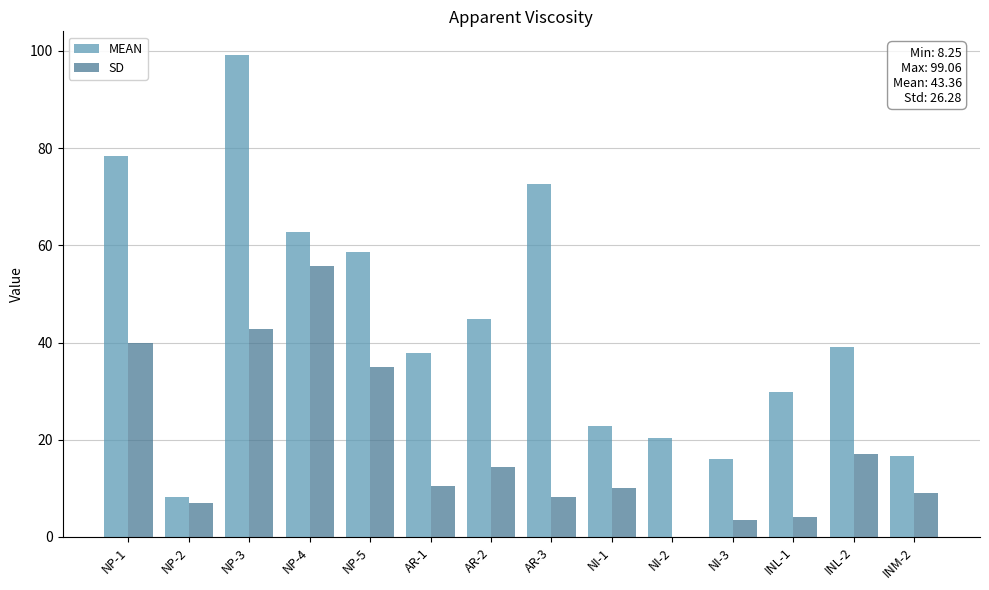

How many values in the MEAN series exceed 39?

7